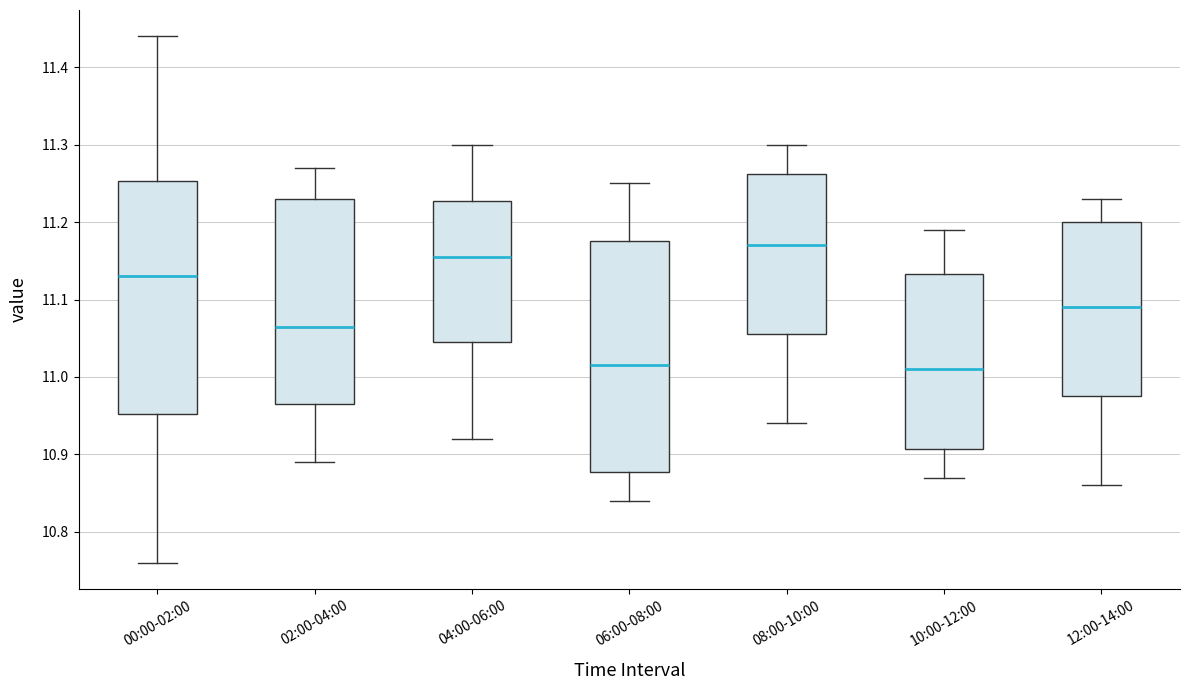

Reading left to right, read every box against the y-axis: the position of its median line, the range the box covers, and the ends of its whiskers. The values are not printed on the chart, so give them approximately, as read against the axis.

00:00-02:00: median 11.13, box 10.95 to 11.25, whiskers 10.76 to 11.44
02:00-04:00: median 11.07, box 10.97 to 11.23, whiskers 10.89 to 11.27
04:00-06:00: median 11.16, box 11.05 to 11.23, whiskers 10.92 to 11.30
06:00-08:00: median 11.02, box 10.88 to 11.18, whiskers 10.84 to 11.25
08:00-10:00: median 11.17, box 11.06 to 11.26, whiskers 10.94 to 11.30
10:00-12:00: median 11.01, box 10.91 to 11.13, whiskers 10.87 to 11.19
12:00-14:00: median 11.09, box 10.98 to 11.20, whiskers 10.86 to 11.23